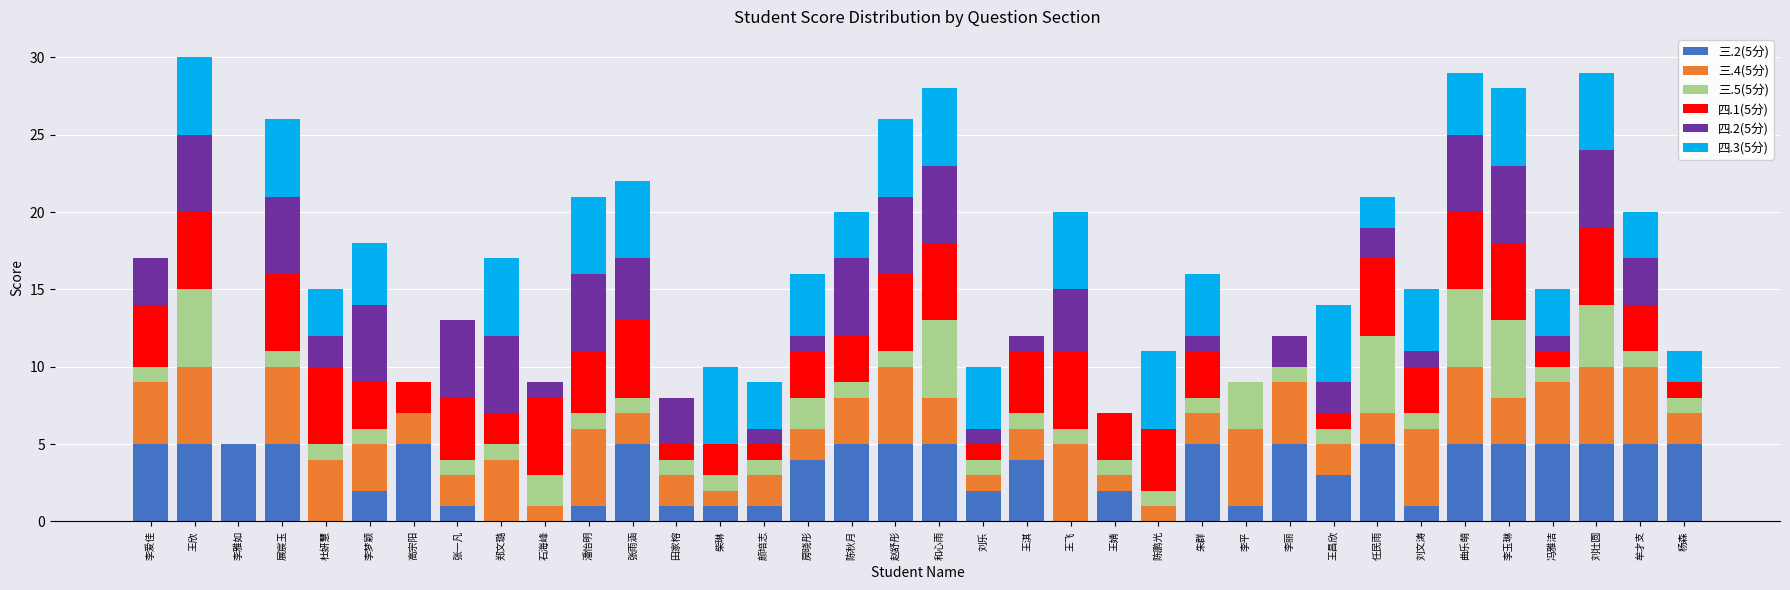

True or false: 三.2(5分) has a value of 5 at 刘壮圆.

True